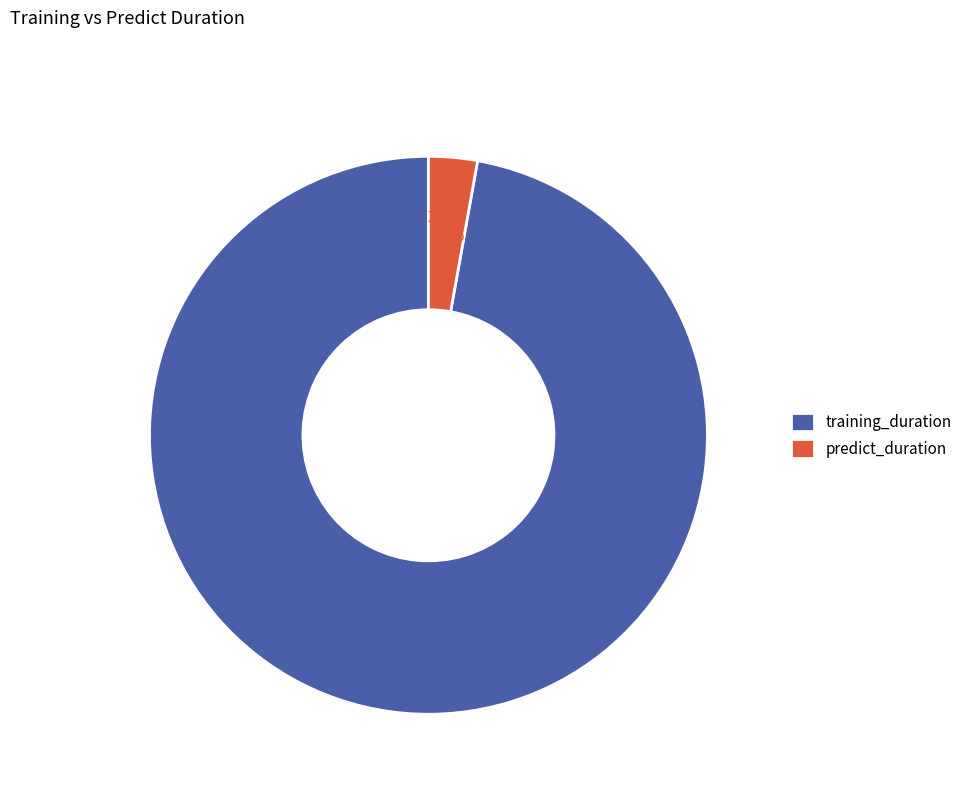

What is the smallest slice in the pie chart?

predict_duration